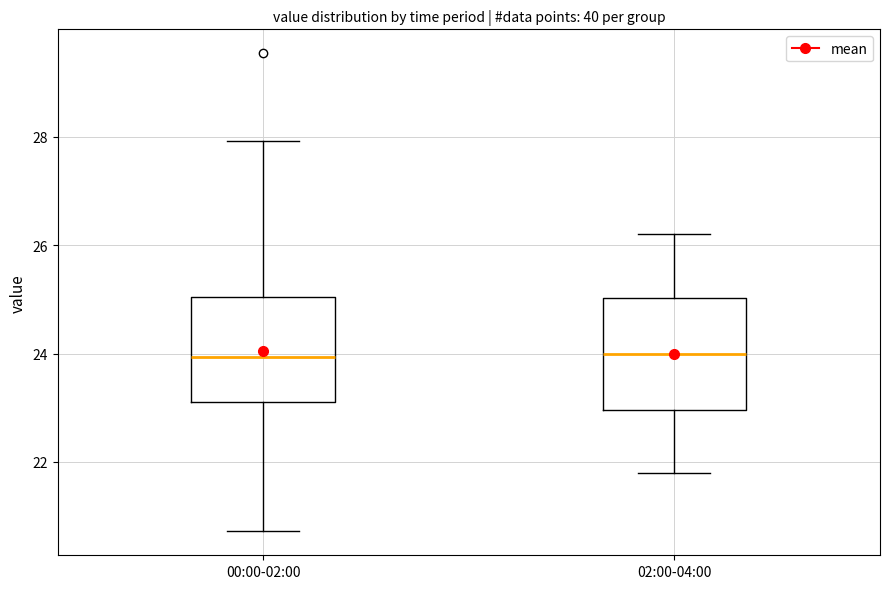

Reading left to right, transcribe this box plot: for each box, give where its median line is, the range the box spans, and where its two whiskers end, as read against the y-axis. The values are not printed on the chart, so give them approximately, as read against the axis.

00:00-02:00: median 24.0, box 23.2 to 25.0, whiskers 20.8 to 28.0
02:00-04:00: median 24.0, box 23.0 to 25.0, whiskers 21.8 to 26.2